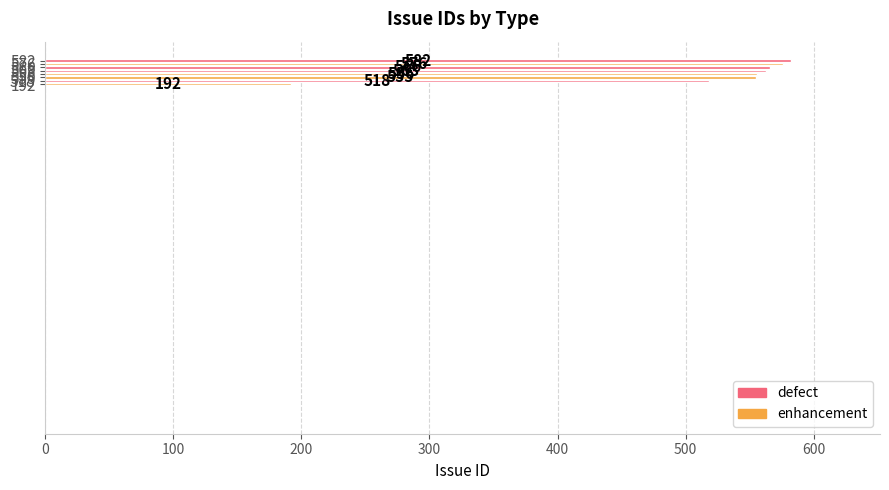

What is the difference between the second highest and minimum values?

384